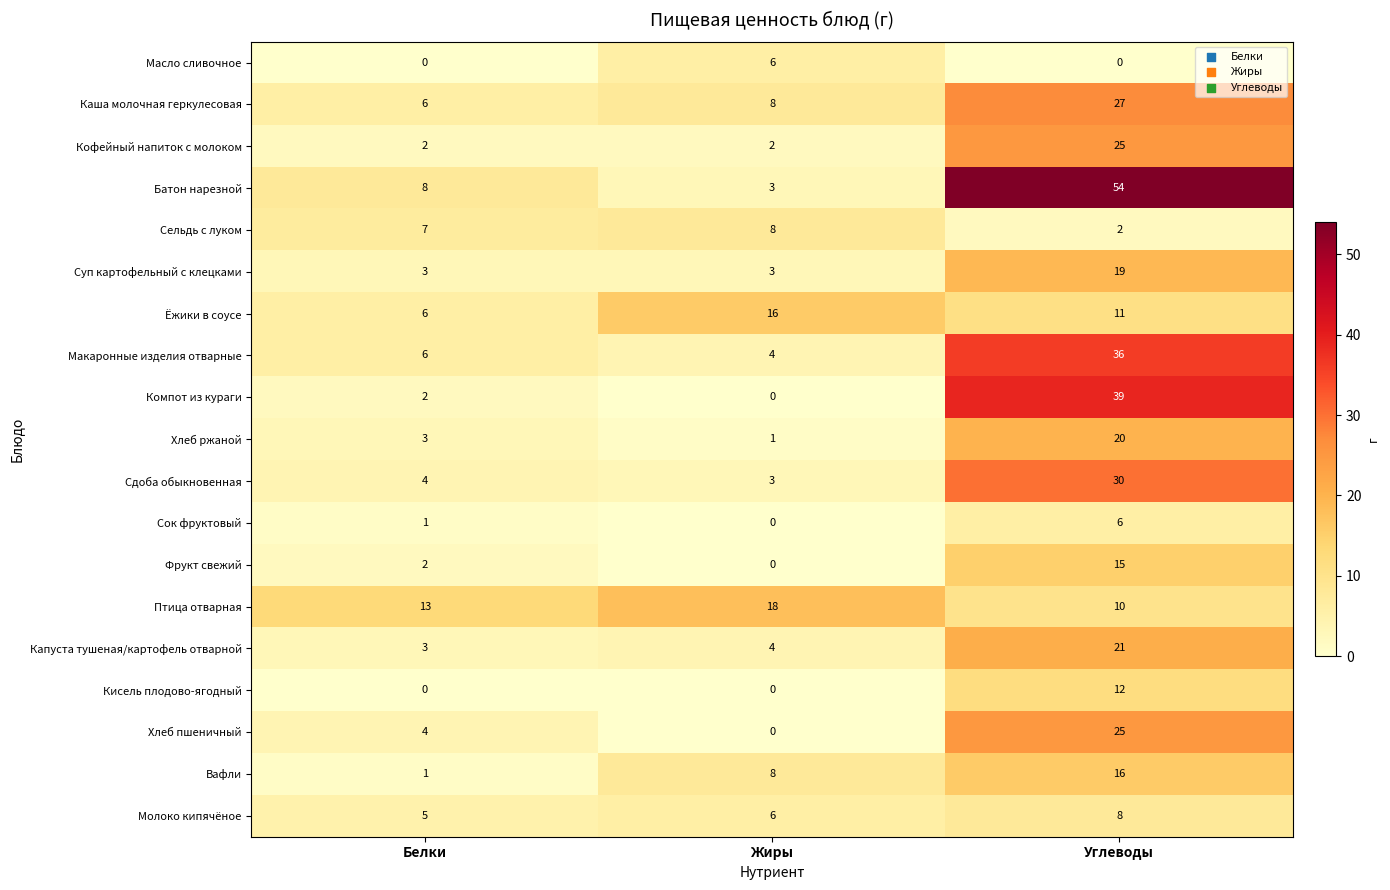

What is the average value of the Макаронные изделия отварные series?

15